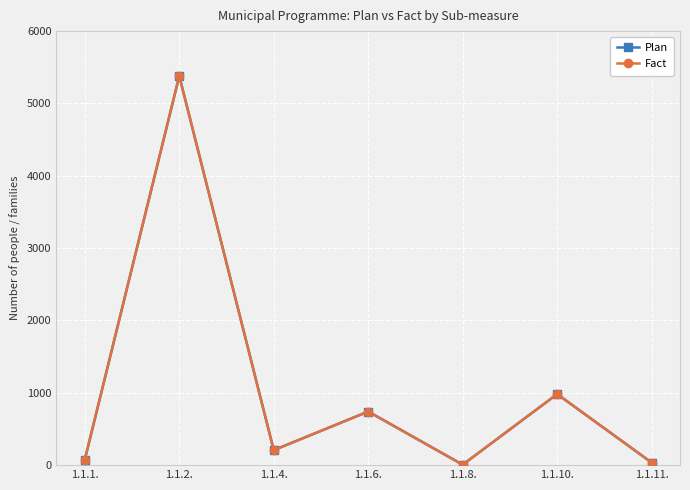

How many interior local valleys does the Plan series have?

2